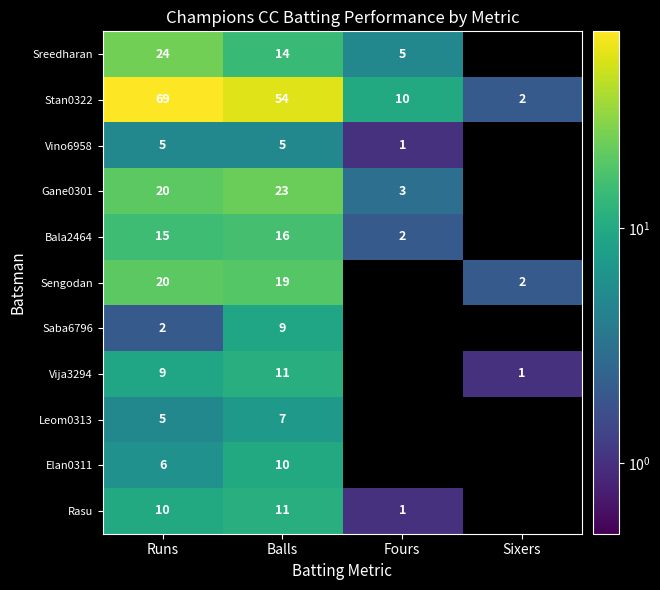

Is it true that Sreedharan equals 24 at Runs?

True